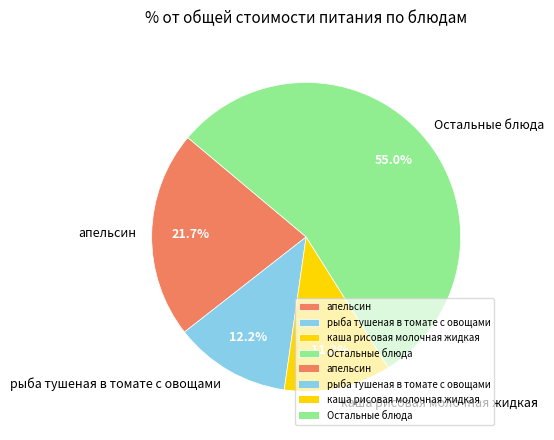

Approximately how many times larger is the value at апельсин compared to Остальные блюда?

0.4